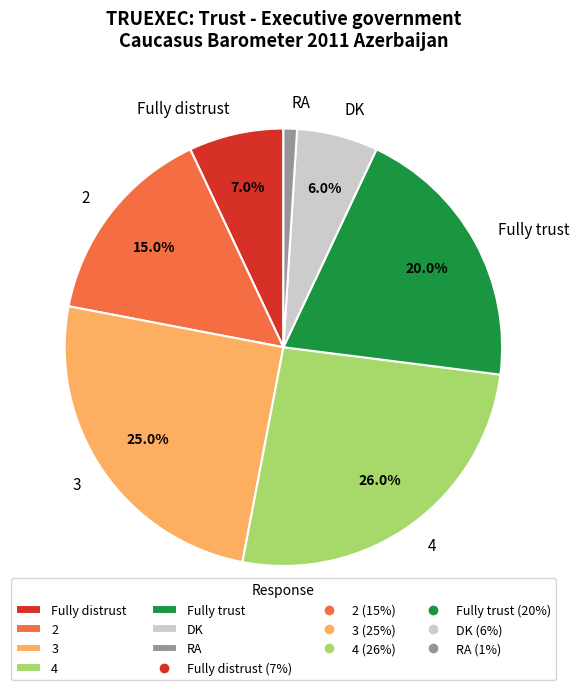

What percentage is the 4 slice, to the nearest percent?

26%